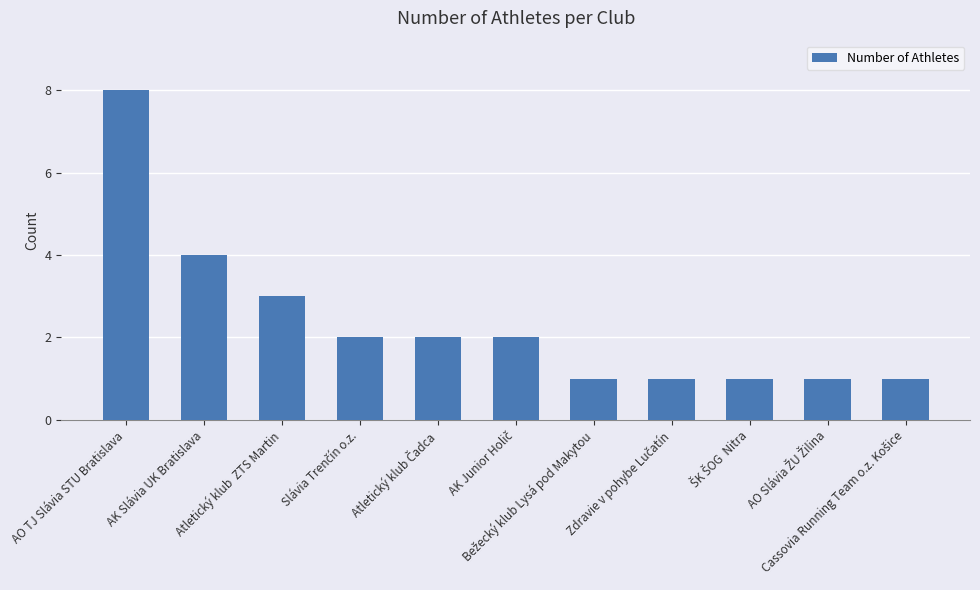

What is the maximum value shown in the chart?

8